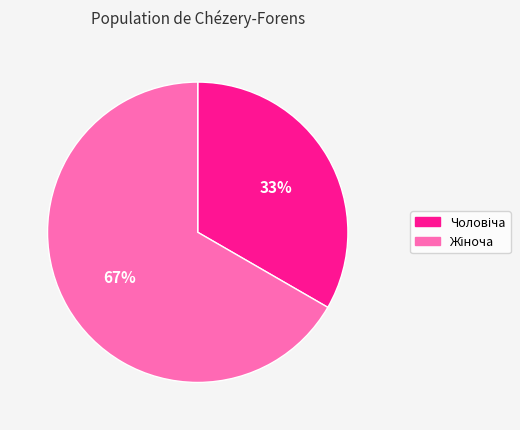

Is there any slice that represents more than half of the pie?

Yes